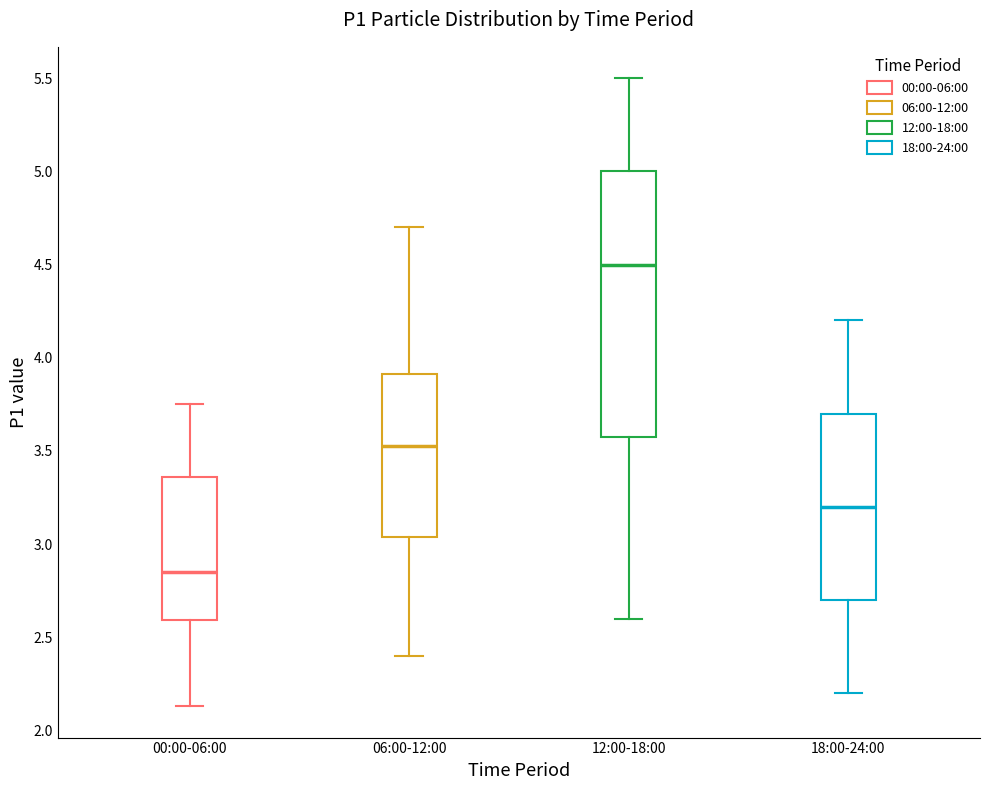

Which box is the tallest, from its lower edge to its upper edge?

12:00-18:00